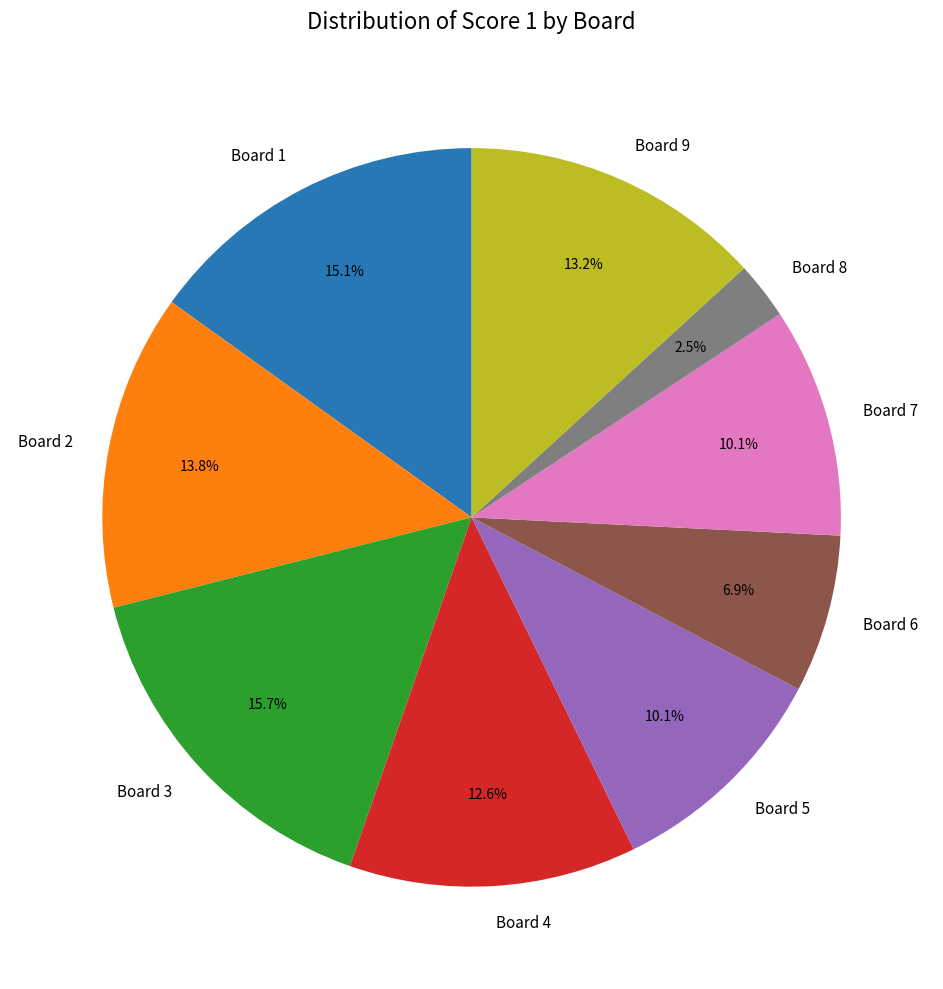

Which category has the smallest portion of the pie?

Board 8